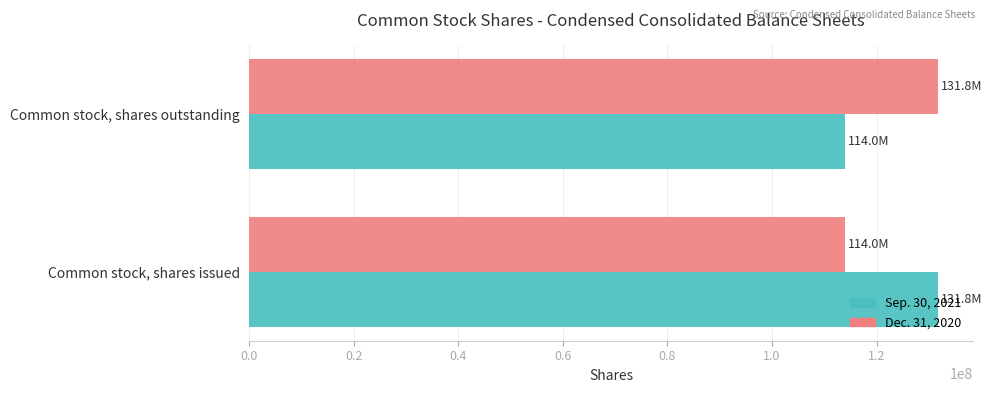

At how many categories does at least one series exceed 118230716?

2